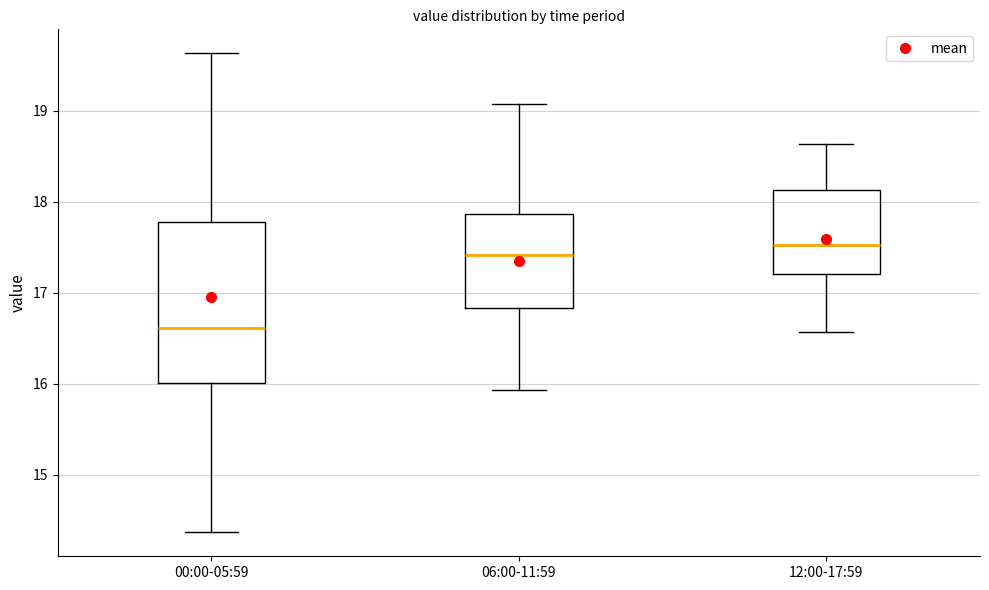

Reading left to right, transcribe this box plot: for each box, give where its median line is, the range the box spans, and where its two whiskers end, as read against the y-axis. The values are not printed on the chart, so give them approximately, as read against the axis.

00:00-05:59: median 16.6, box 16.0 to 17.8, whiskers 14.4 to 19.6
06:00-11:59: median 17.4, box 16.8 to 17.9, whiskers 15.9 to 19.1
12:00-17:59: median 17.5, box 17.2 to 18.1, whiskers 16.6 to 18.6